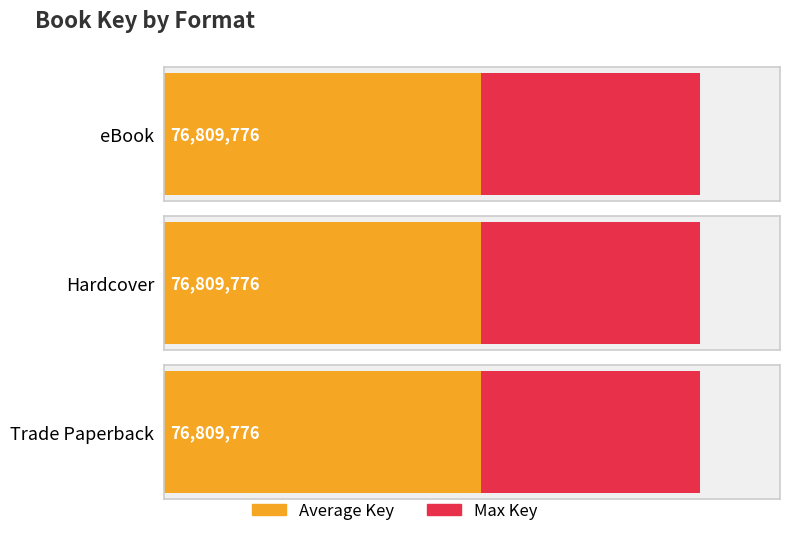

What position from the right is Hardcover (Homework Machine)?

2